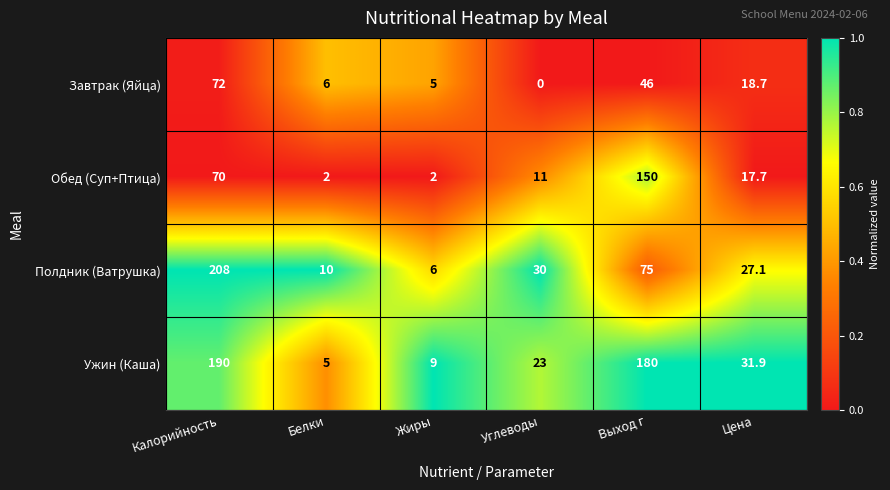

What is the spread (max minus min) of values at Белки?

8.0